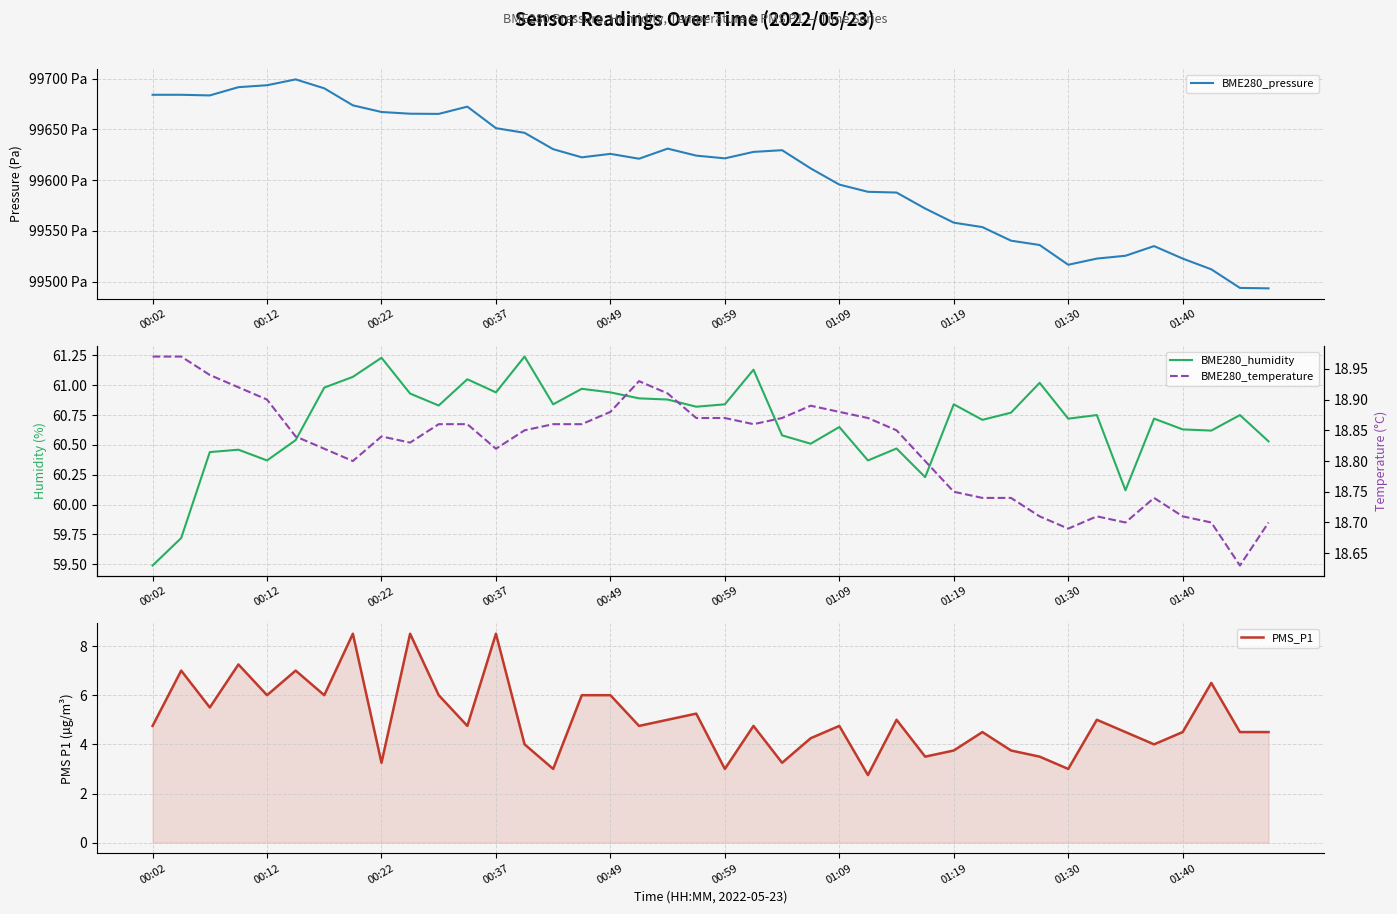

Reading left to right, extract all data points from this chart.

BME280_pressure: 99684.2	99684.2	99683.6	99691.7	99693.6	99699.4	99690.6	99673.8	99667.2	99665.6	99665.4	99672.5	99651.3	99646.7	99630.6	99622.6	99626.0	99621.2	99631.1	99624.2	99621.6	99627.9	99629.6	99611.6	99595.7	99588.6	99587.8	99572.1	99558.2	99553.8	99540.4	99536.1	99516.7	99522.8	99525.5	99535.1	99522.8	99512.2	99493.8	99493.4
BME280_humidity: 59.5	59.7	60.4	60.5	60.4	60.5	61.0	61.1	61.2	60.9	60.8	61.0	60.9	61.2	60.8	61.0	60.9	60.9	60.9	60.8	60.8	61.1	60.6	60.5	60.6	60.4	60.5	60.2	60.8	60.7	60.8	61.0	60.7	60.8	60.1	60.7	60.6	60.6	60.8	60.5
PMS_P1: 4.8	7.0	5.5	7.2	6.0	7.0	6.0	8.5	3.2	8.5	6.0	4.8	8.5	4.0	3.0	6.0	6.0	4.8	5.0	5.2	3.0	4.8	3.2	4.2	4.8	2.8	5.0	3.5	3.8	4.5	3.8	3.5	3.0	5.0	4.5	4.0	4.5	6.5	4.5	4.5
BME280_temperature: 19.0	19.0	18.9	18.9	18.9	18.8	18.8	18.8	18.8	18.8	18.9	18.9	18.8	18.9	18.9	18.9	18.9	18.9	18.9	18.9	18.9	18.9	18.9	18.9	18.9	18.9	18.9	18.8	18.8	18.7	18.7	18.7	18.7	18.7	18.7	18.7	18.7	18.7	18.6	18.7